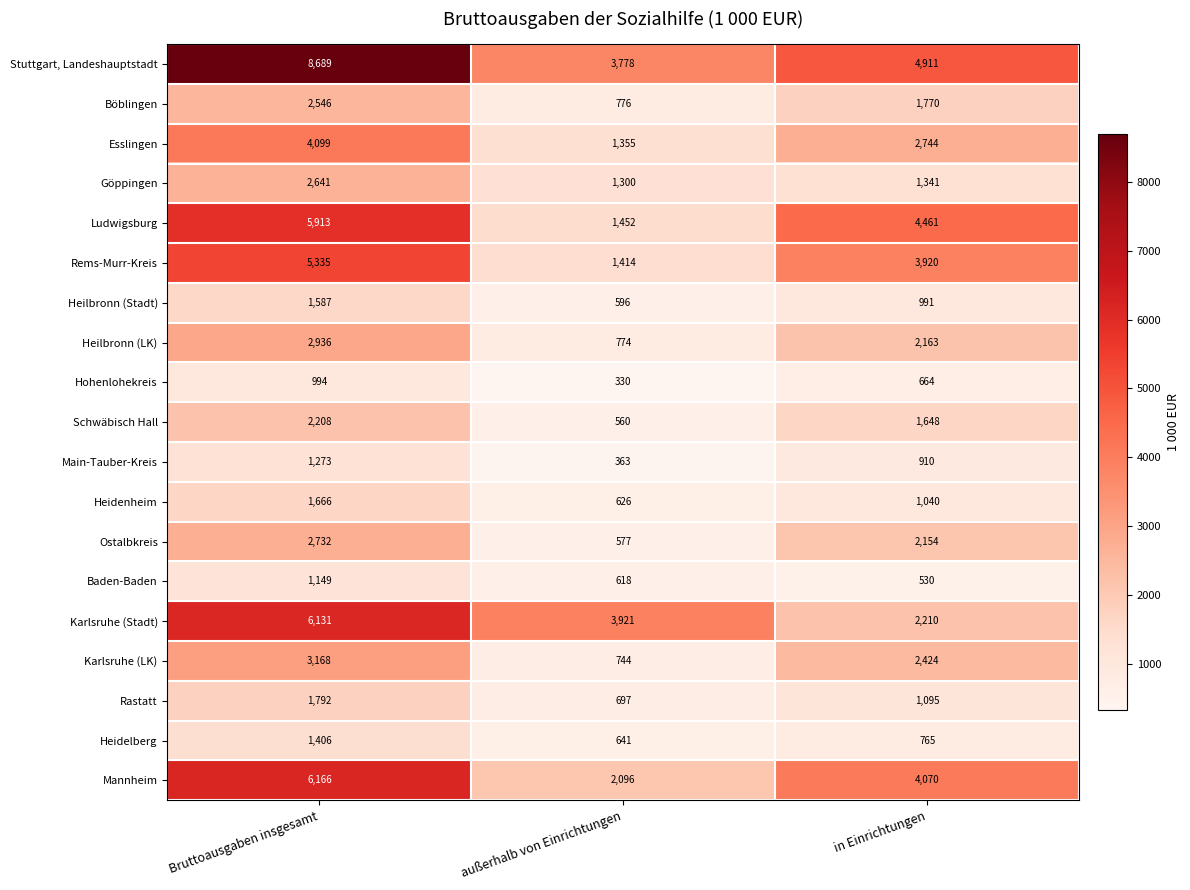

What is the difference between the maximum and second lowest values in the Main-Tauber-Kreis series?

363